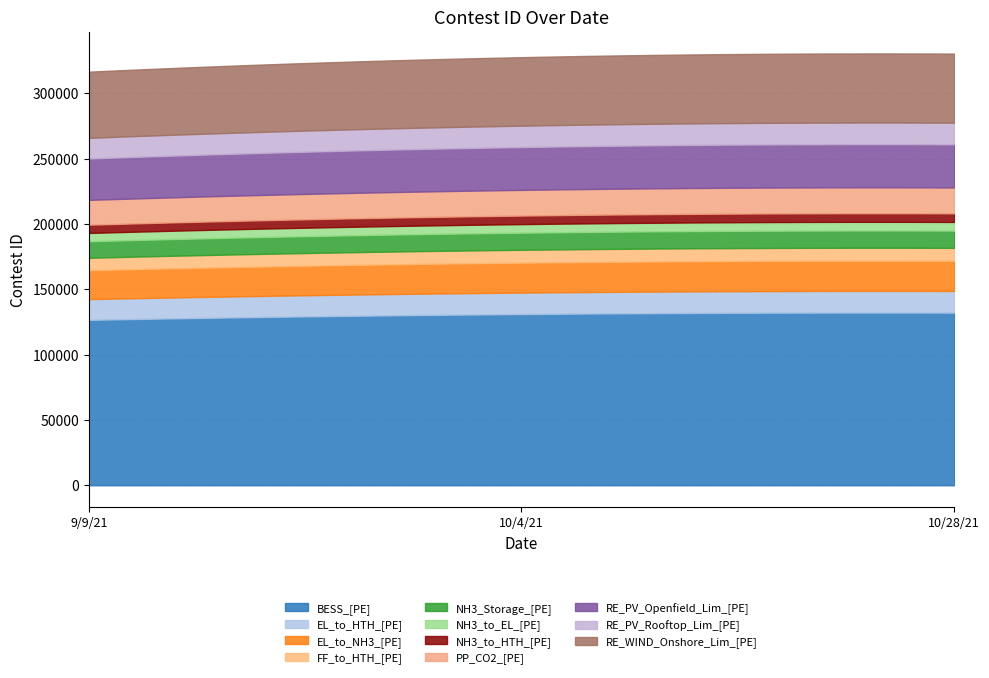

List the labels in order of value, smallest first.

9/9/21, 10/4/21, 10/28/21